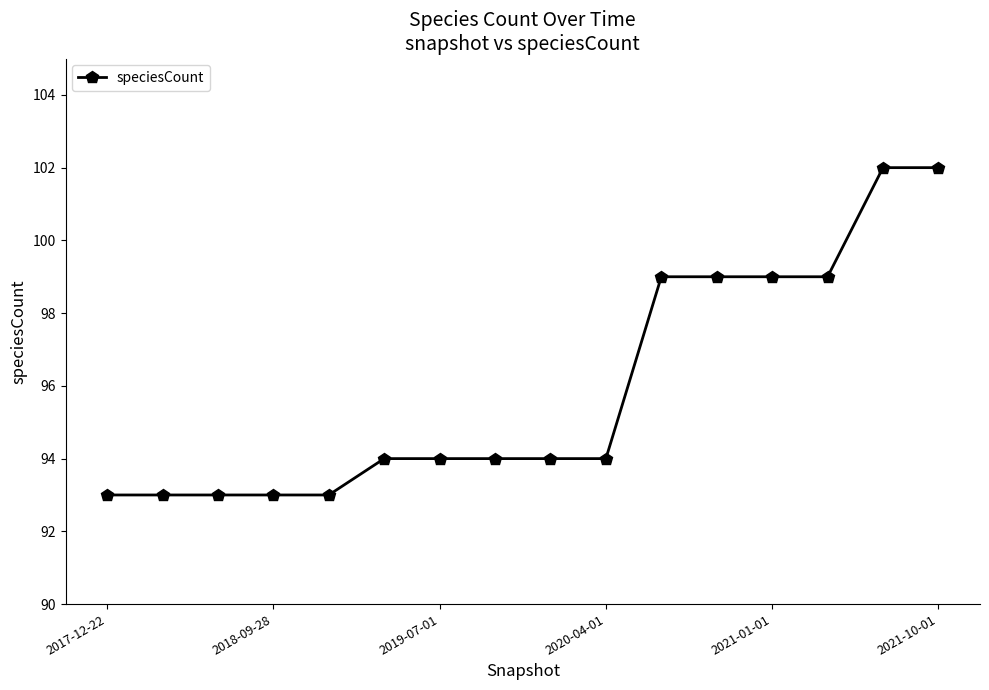

What is the value of the 14th point from the left?

99